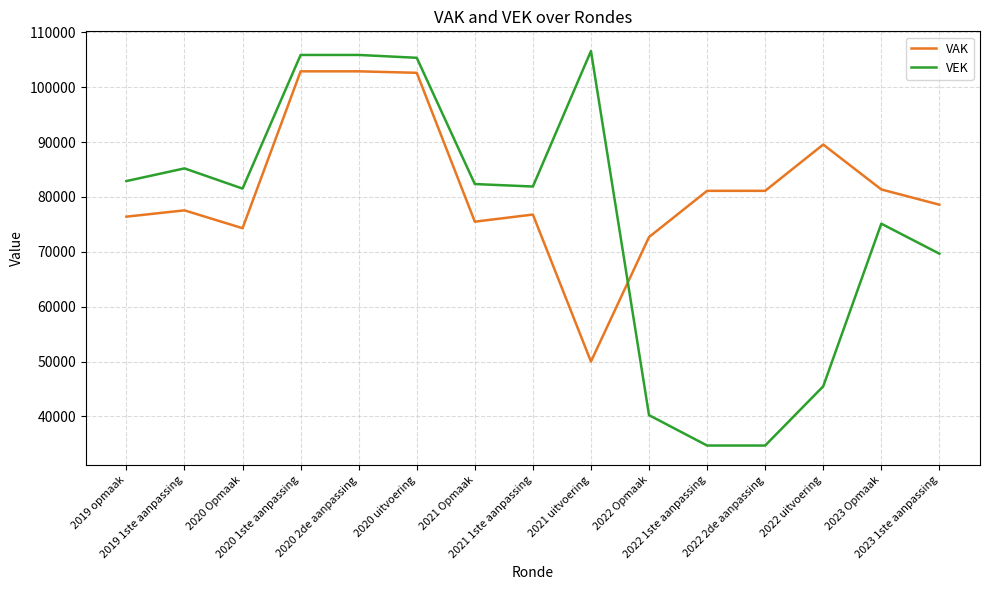

What is the smallest value displayed?

34695